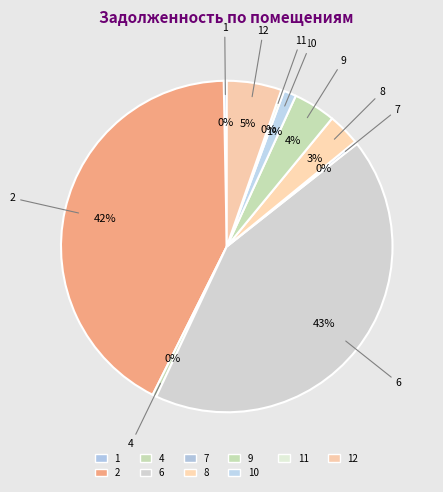

The 4 slice represents 0% of the pie. True or false?

True